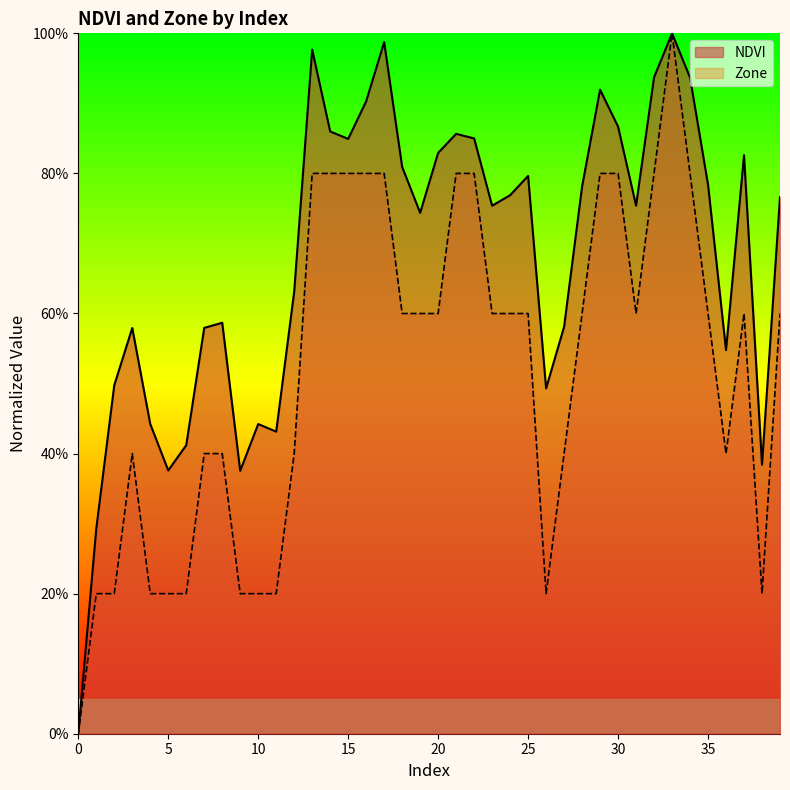

What is the difference between the Zone values at 35 and 7?

0.2